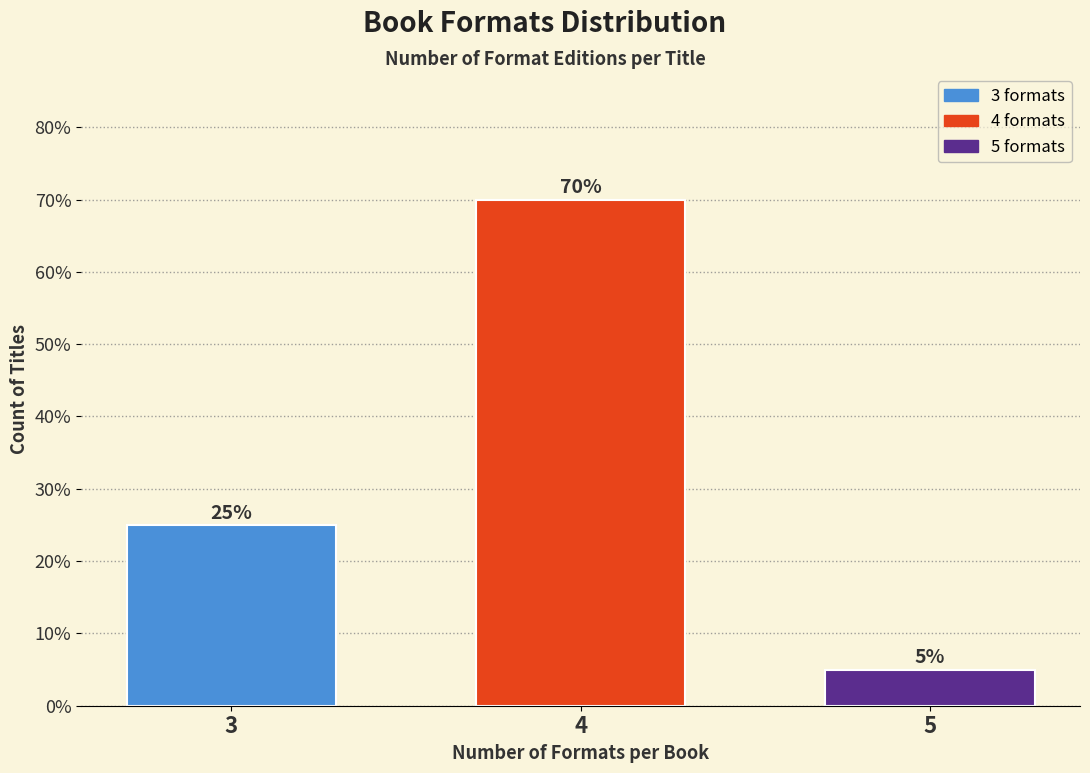

Reading left to right, extract all data points from this chart.

3=25	4=70	5=5